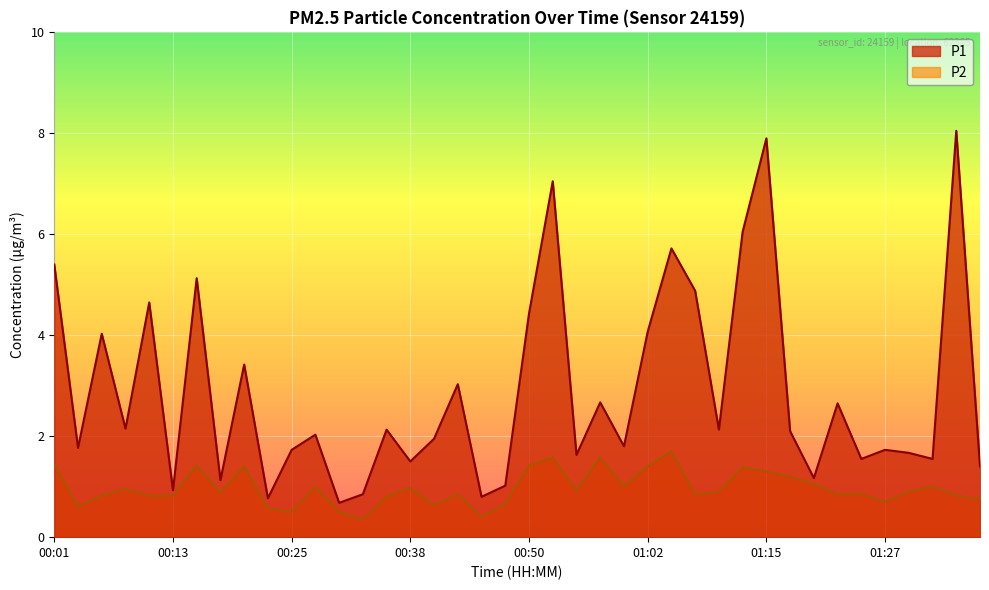

True or false: P1 and P2 cross at least once.

False